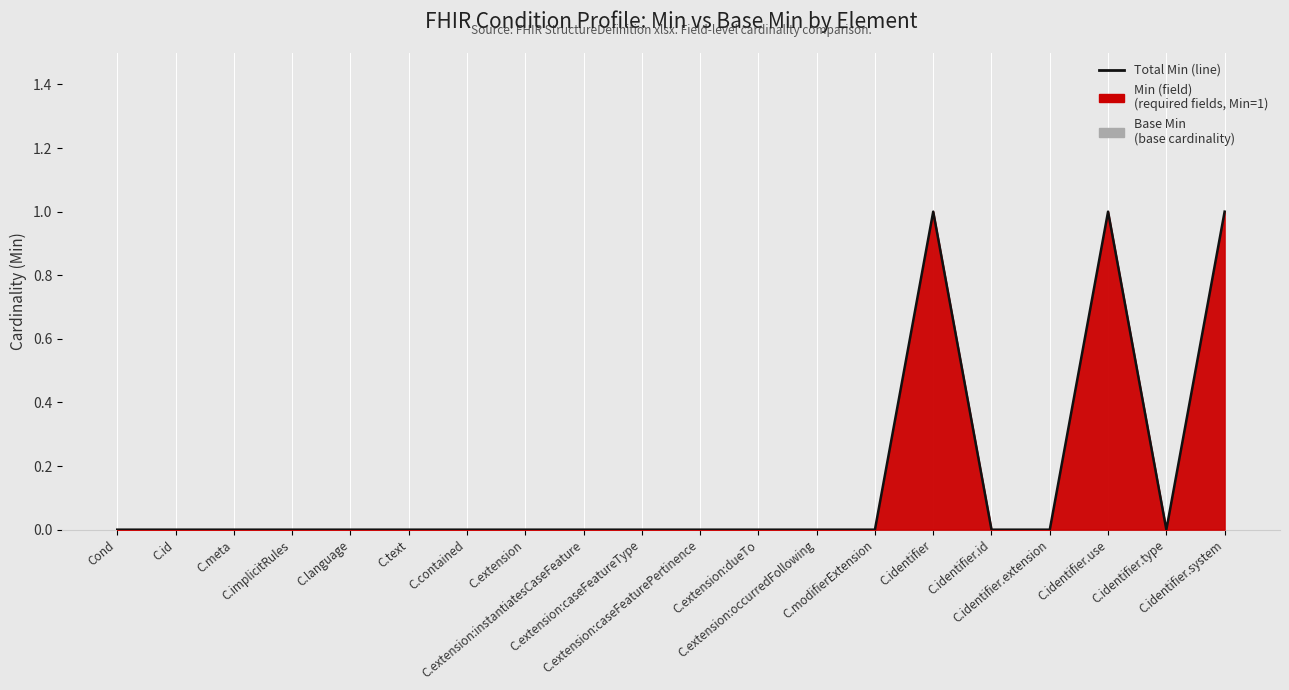

The chart shows a value of -1 at Cond. True or false?

False